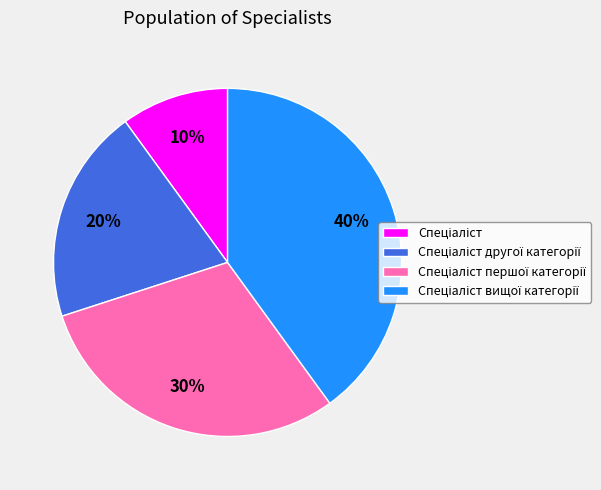

To the nearest percent, what is the average slice percentage?

25%